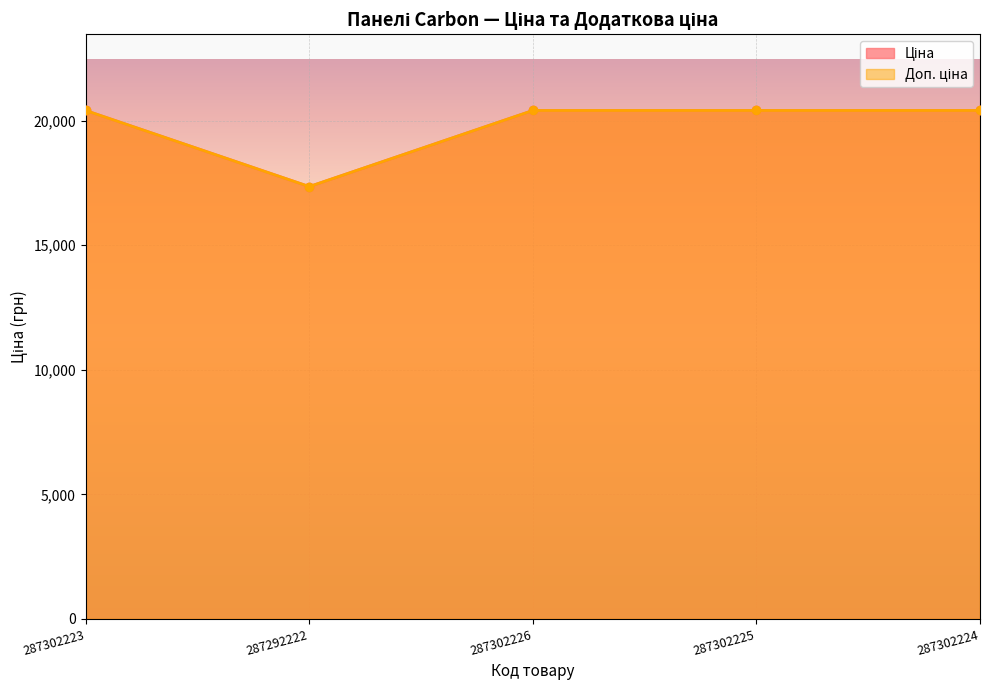

At which label does Доп. ціна reach its peak?

287302223